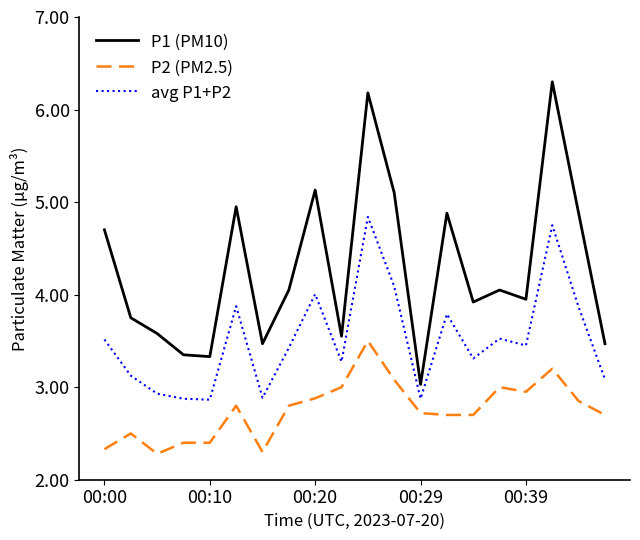

True or false: P2 (PM2.5) and avg P1+P2 cross at least once.

False